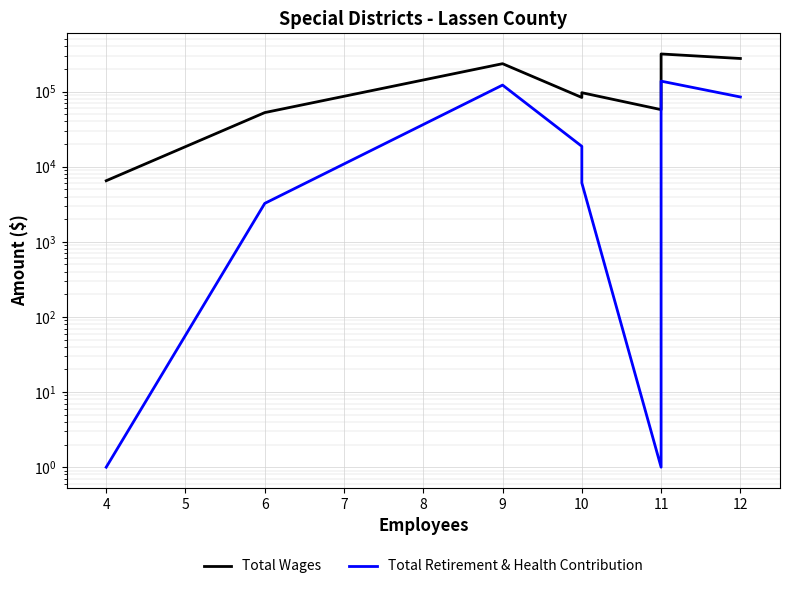

True or false: Total Wages and Total Retirement & Health Contribution cross at least once.

False